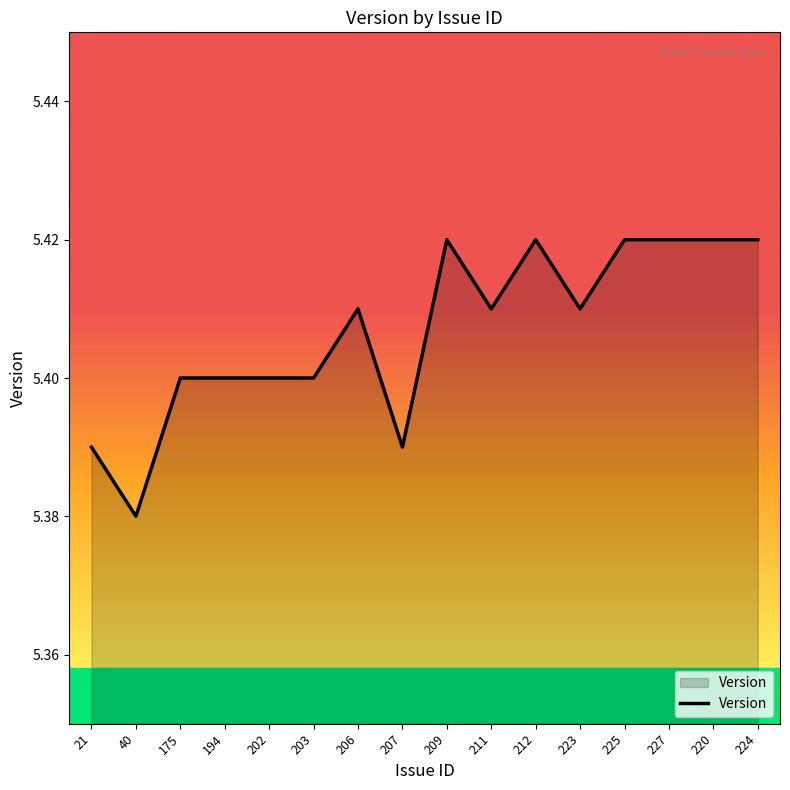

Does the chart display data point markers on the line(s)?

No